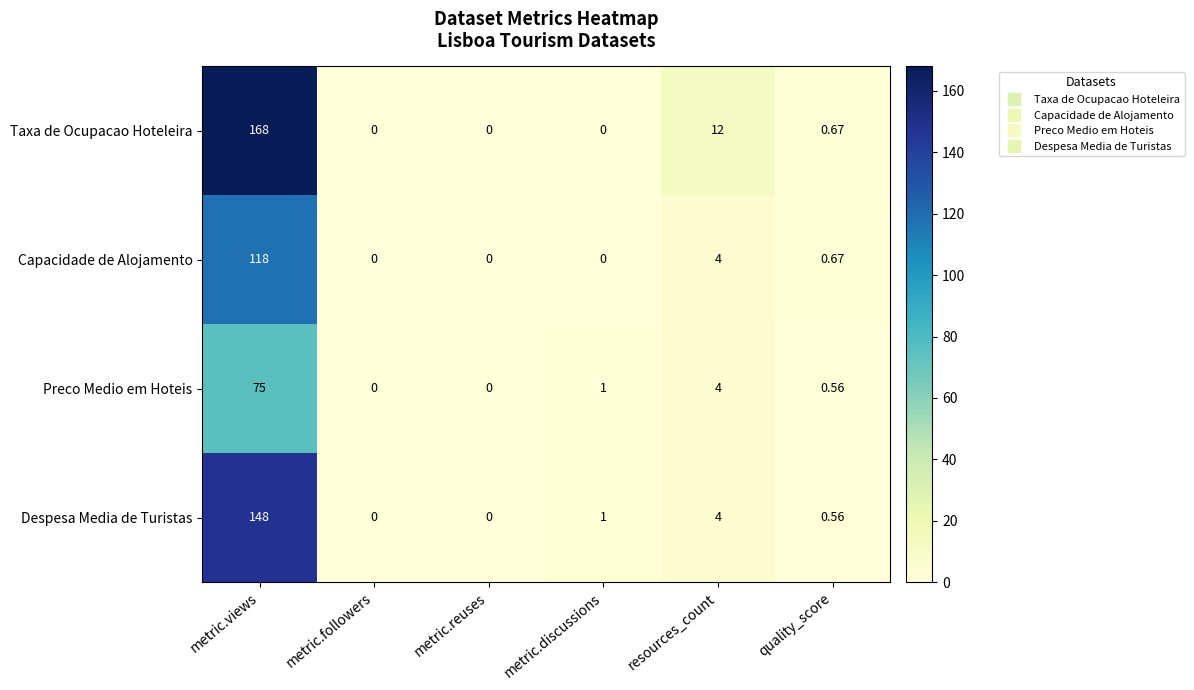

Count the number of categories in the chart.

6